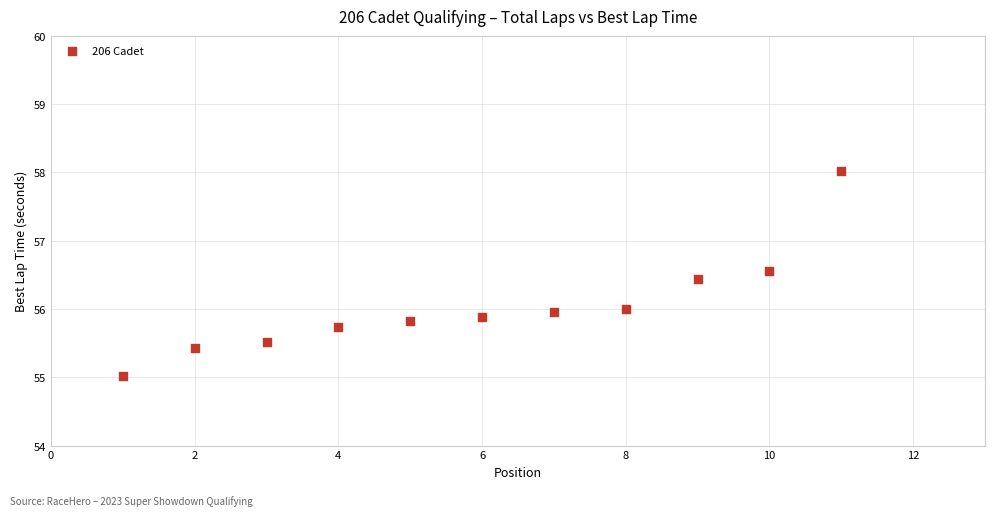

What is the range of X values (max minus min)?

10.0